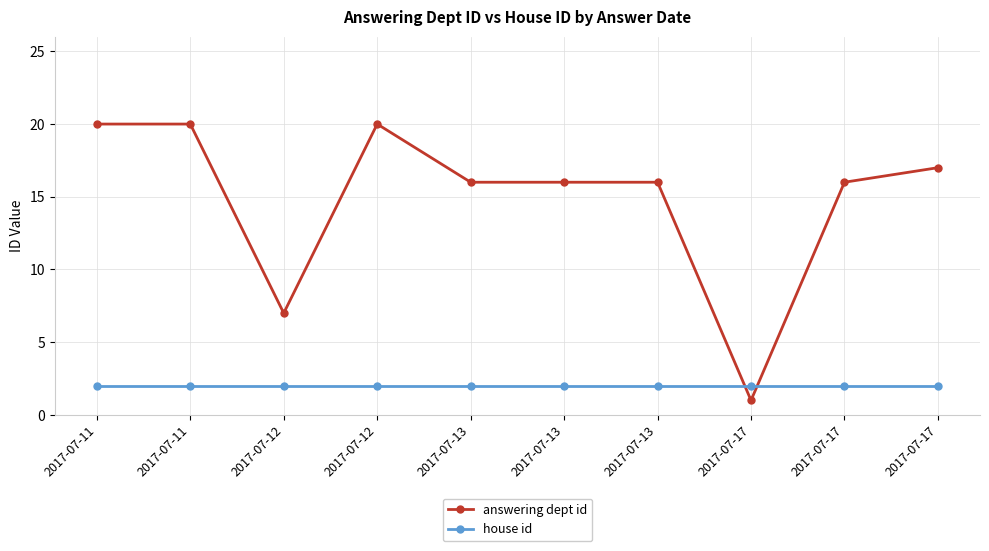

List the series in order of their peak value, lowest first.

house id, answering dept id